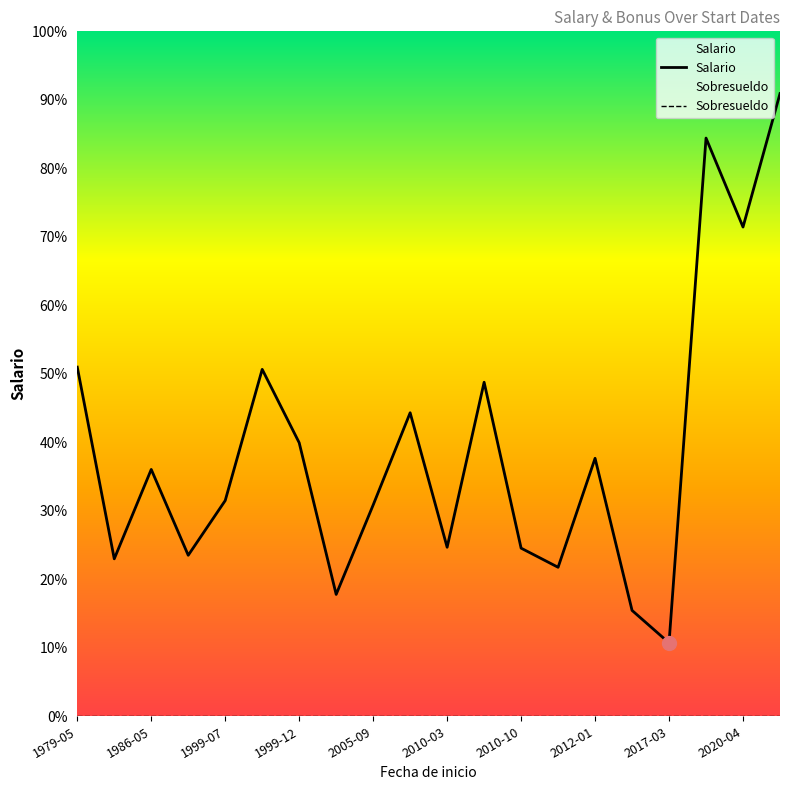

What is the difference between the highest and lowest values at 2010-03?

1900